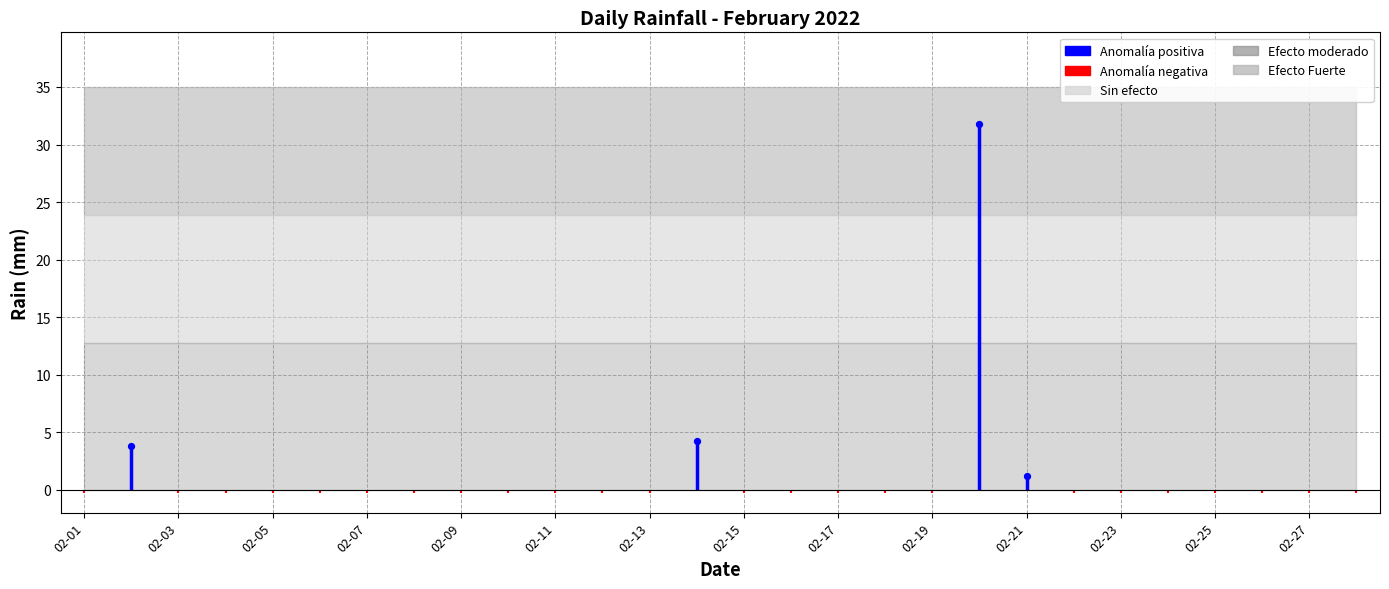

What is the change in value from 2022-02-05 to 2022-02-20?

+31.8